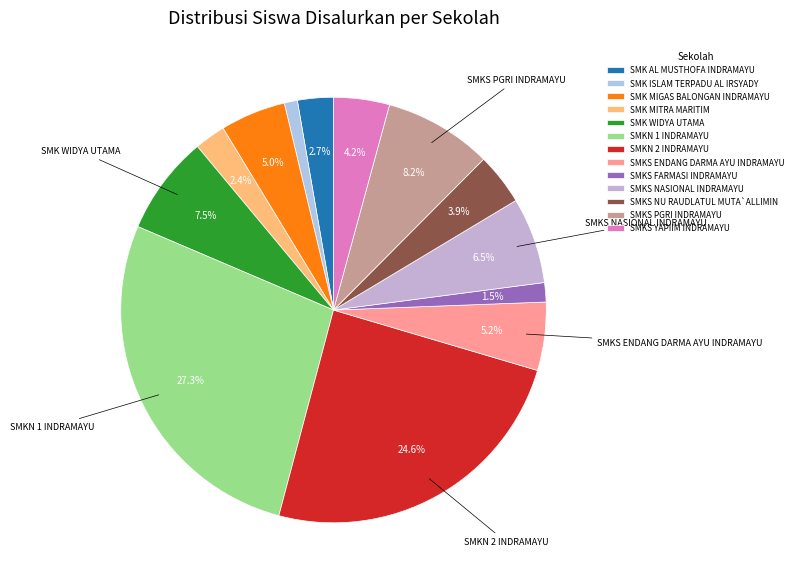

To the nearest percent, what portion does SMK MITRA MARITIM represent?

2%